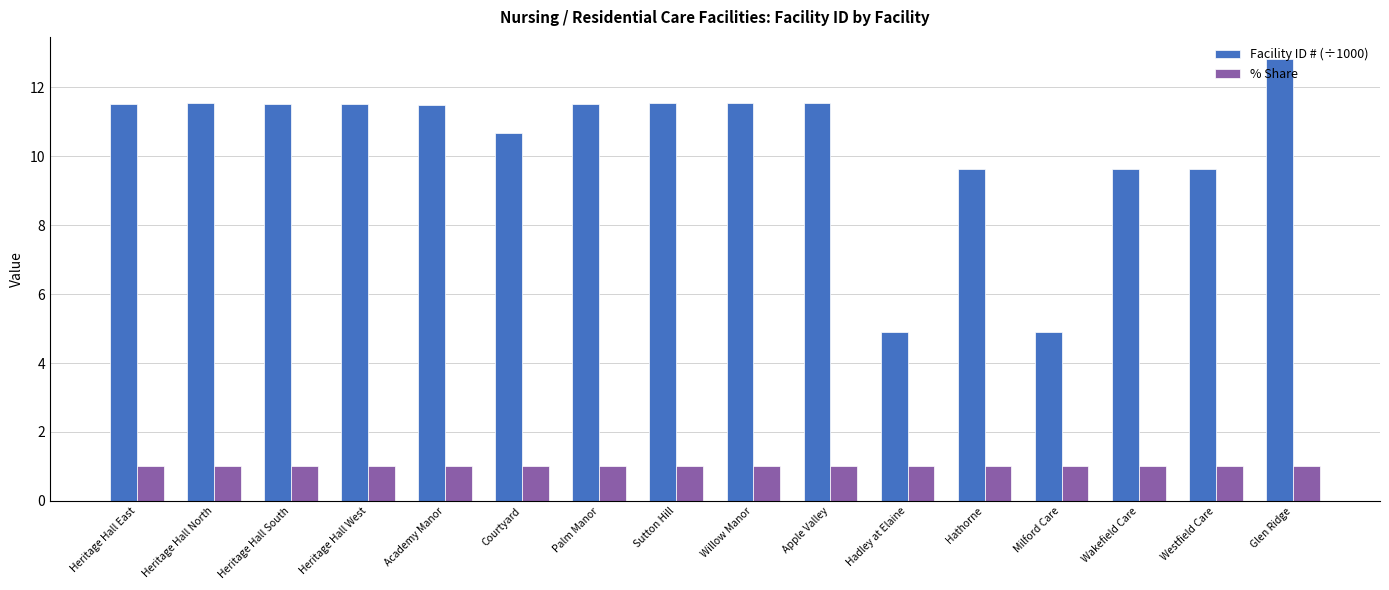

What is the lowest value of the Facility ID # (÷1000) series?

4.9